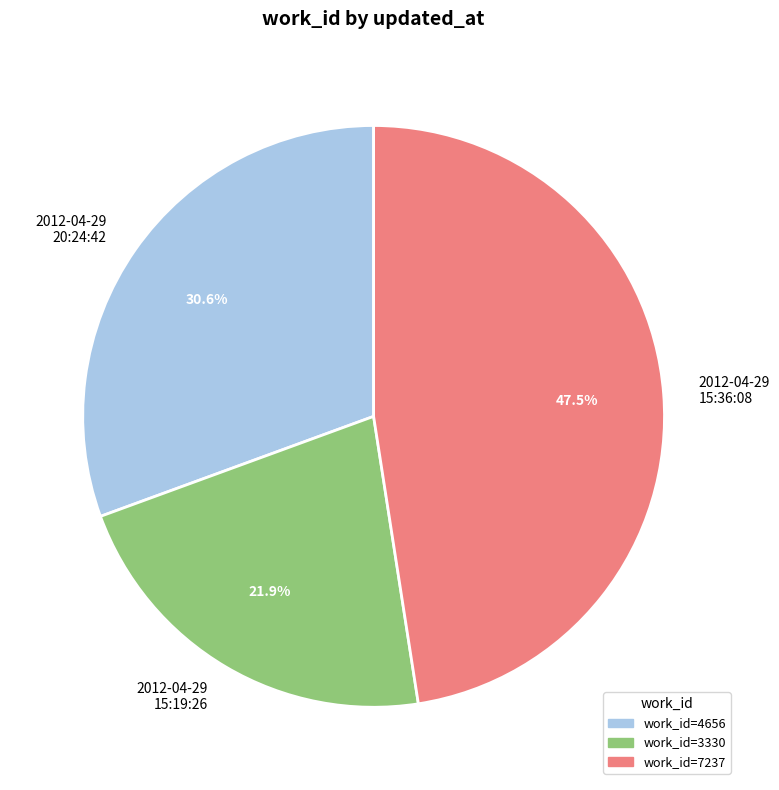

Combined, what portion of the pie is 2012-04-29 15:19:26 and 2012-04-29 20:24:42?

52.5%